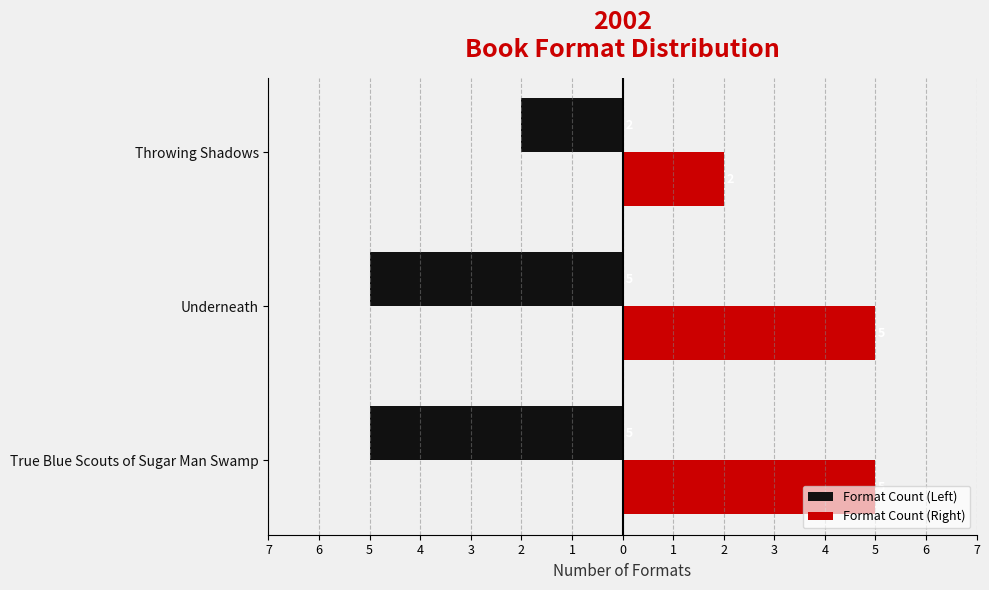

What is the maximum value for Format Count (Right)?

5